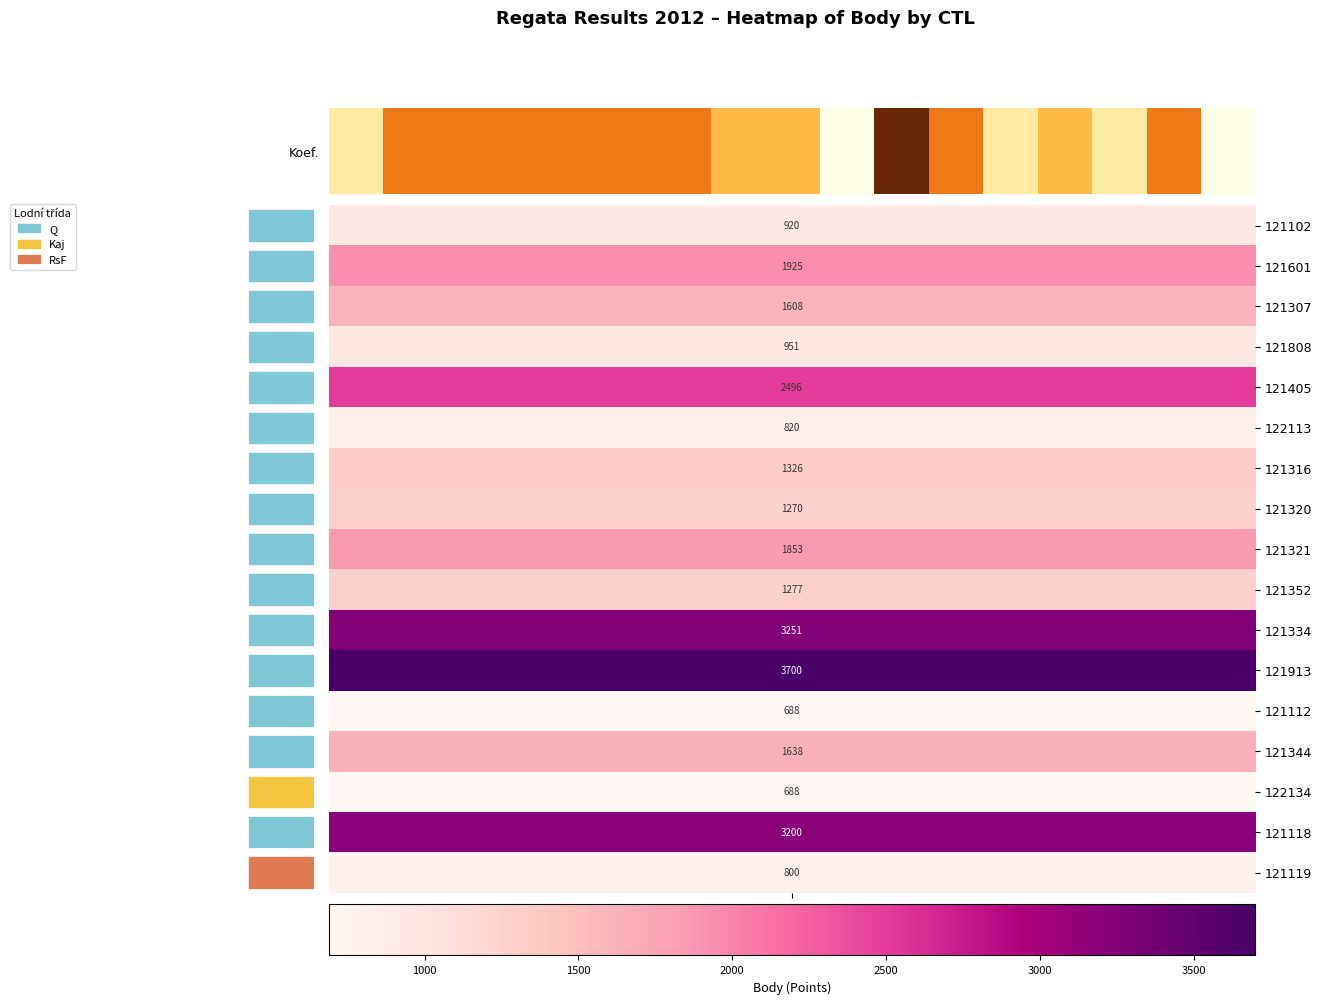

The value at 15 is 0.2. True or false?

False